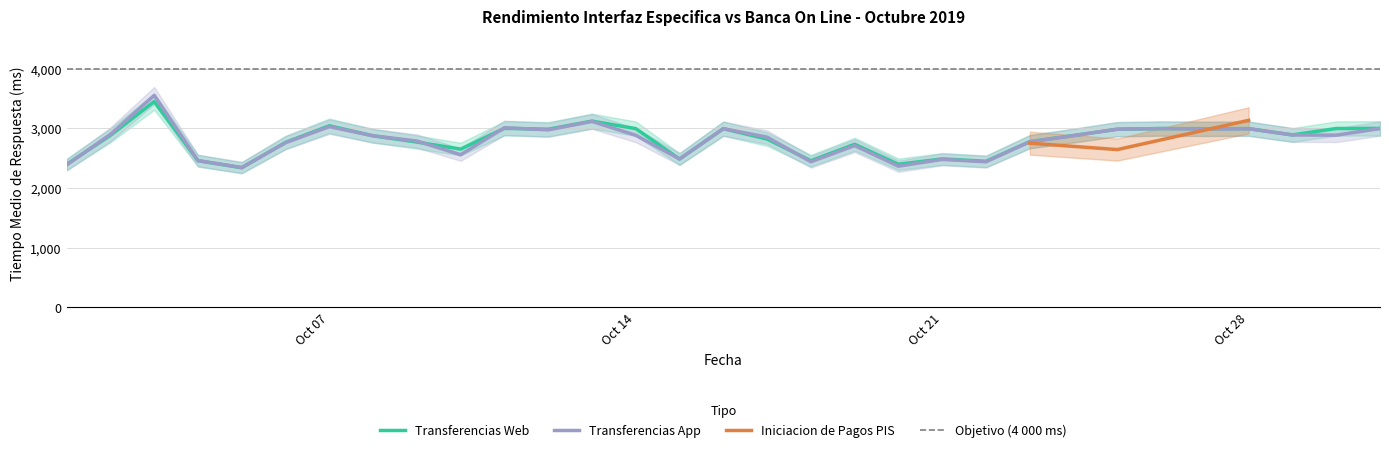

What is the highest value of the Transferencias Web series?

3451.0